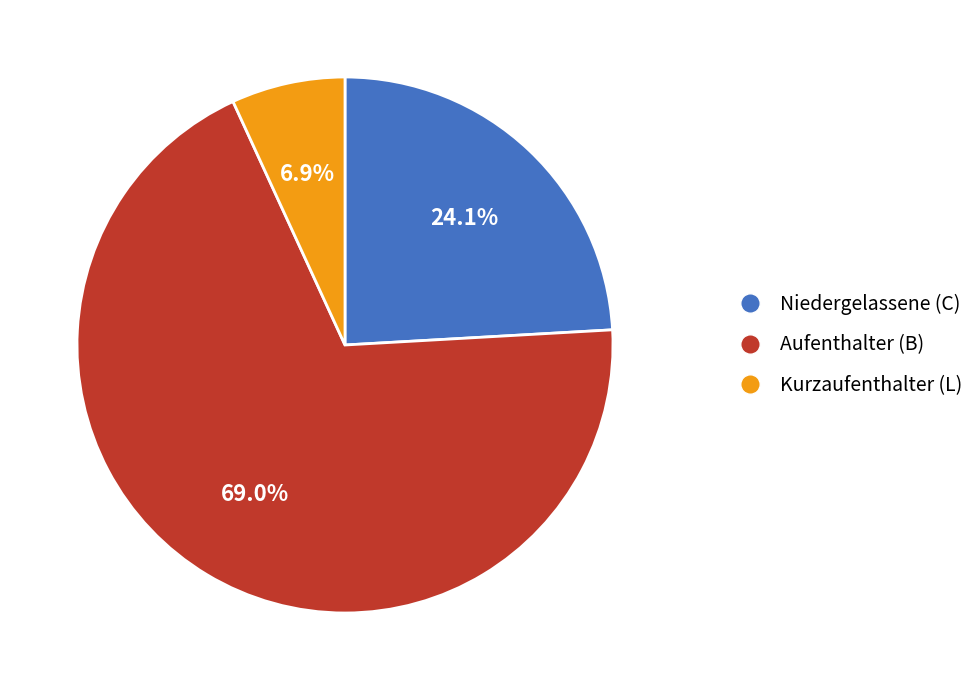

Which slice is the largest?

Aufenthalter (B)